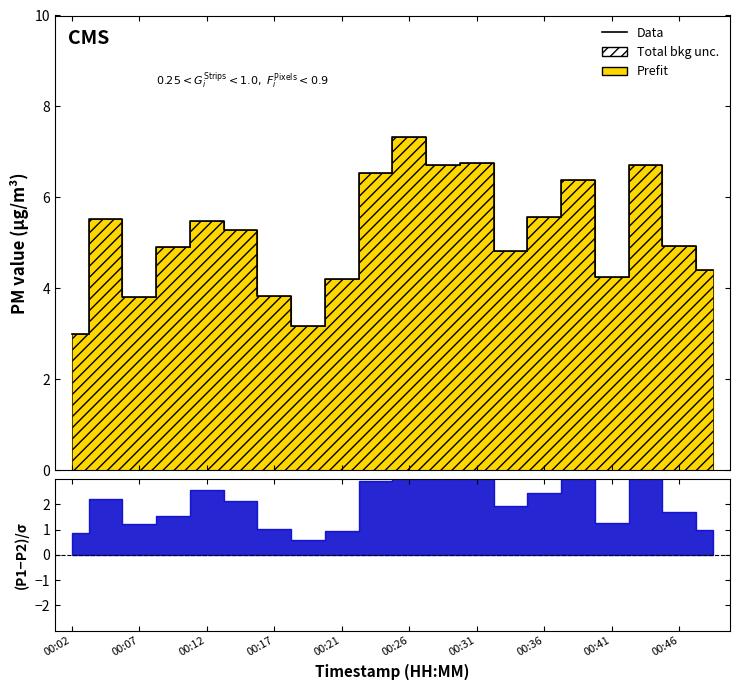

Reading left to right, transcribe all the data shown in this chart.

3.0	5.5	3.8	4.9	5.5	5.3	3.8	3.2	4.2	6.5	7.3	6.7	6.8	4.8	5.6	6.4	4.2	6.7	4.9	4.4